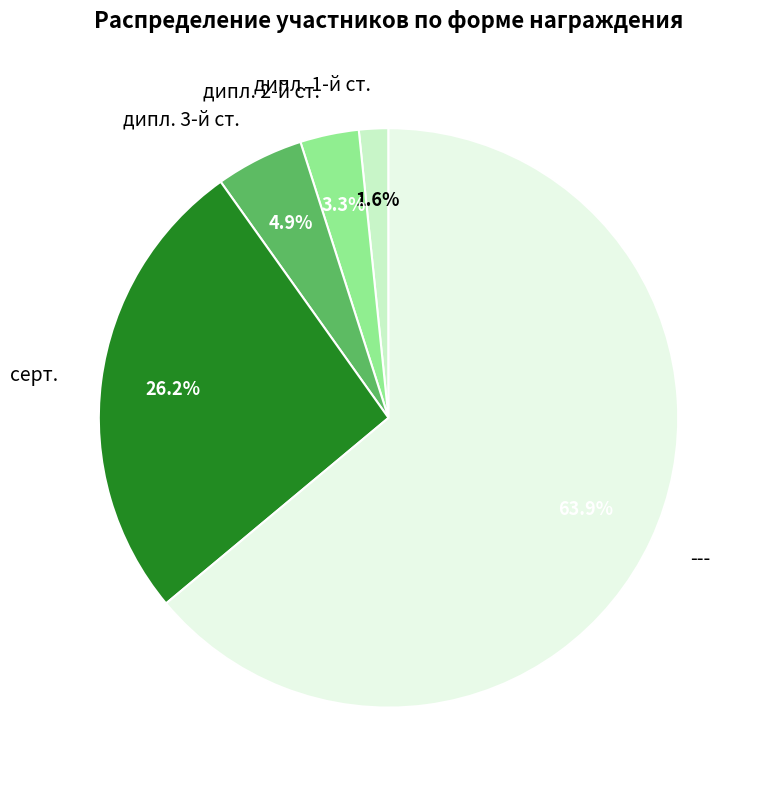

What percentage is the дипл. 2-й ст. slice, to the nearest percent?

3%